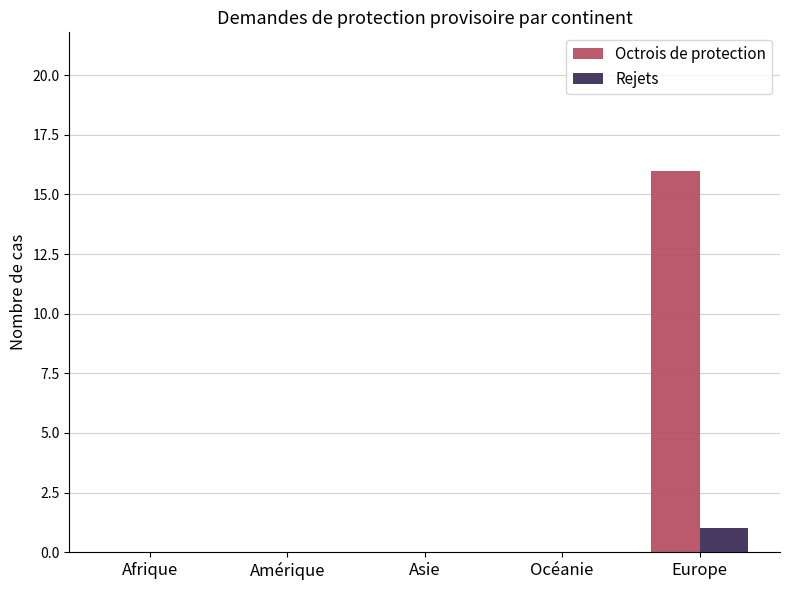

At which category is the sum across all series the highest?

Europe